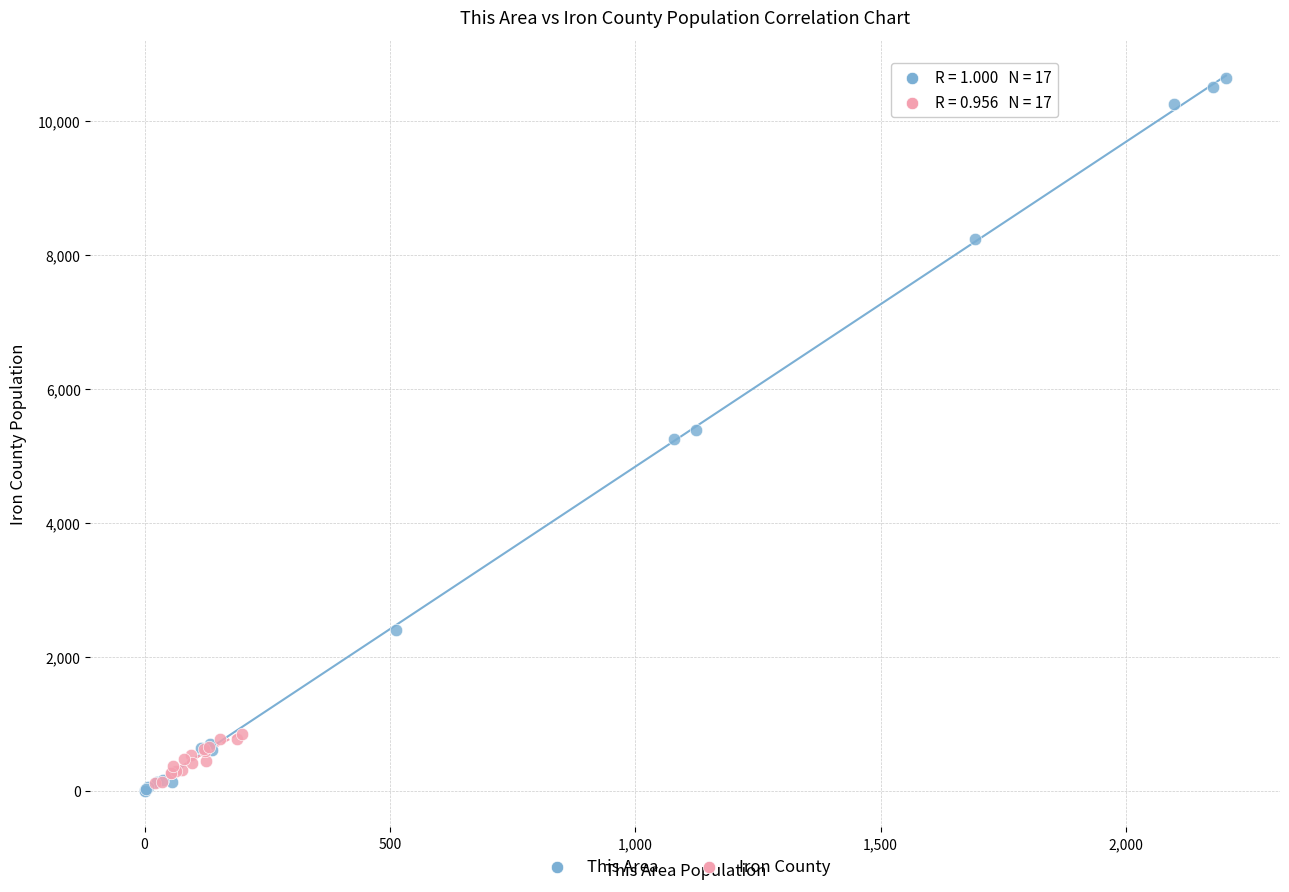

Which series has the widest spread of Y values?

This Area